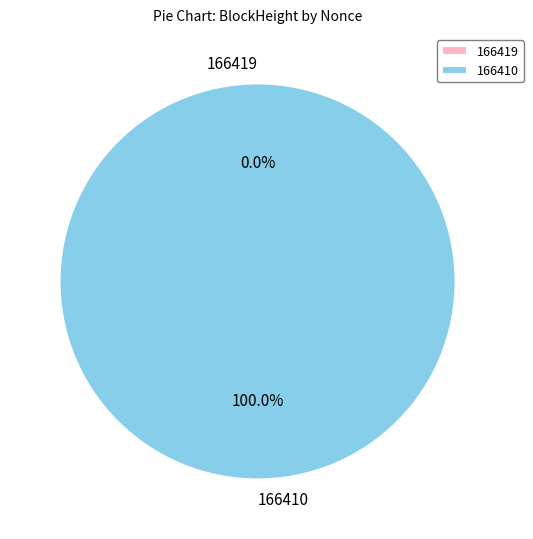

How many slices are in this pie chart?

2